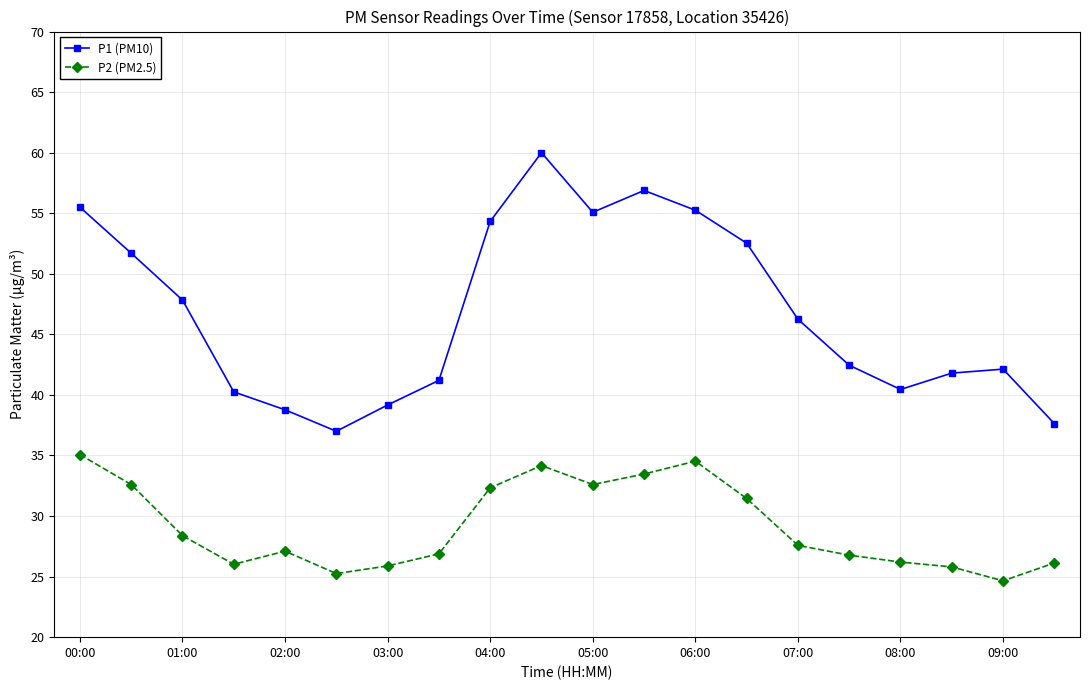

What is the maximum value shown in the chart?

60.0